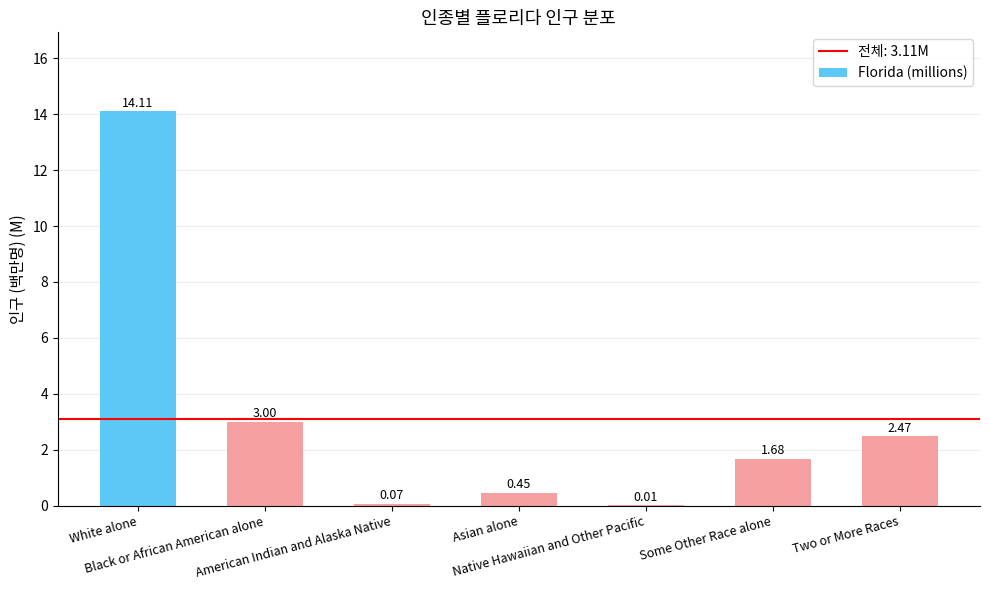

What is the sum of all values?

21.8